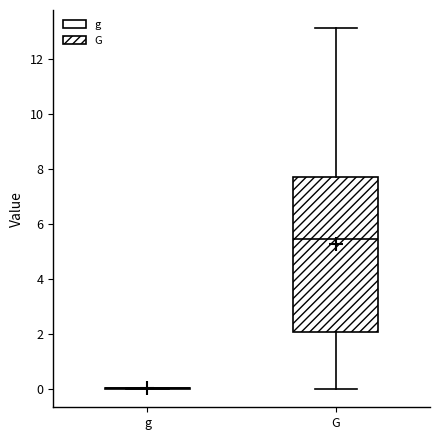

Reading left to right, transcribe this box plot: for each box, give where its median line is, the range the box spans, and where its two whiskers end, as read against the y-axis. The values are not printed on the chart, so give them approximately, as read against the axis.

g: box collapsed to a line at 0.0, whiskers 0.0 to 0.0
G: median 5.4, box 2.0 to 7.8, whiskers 0.0 to 13.2